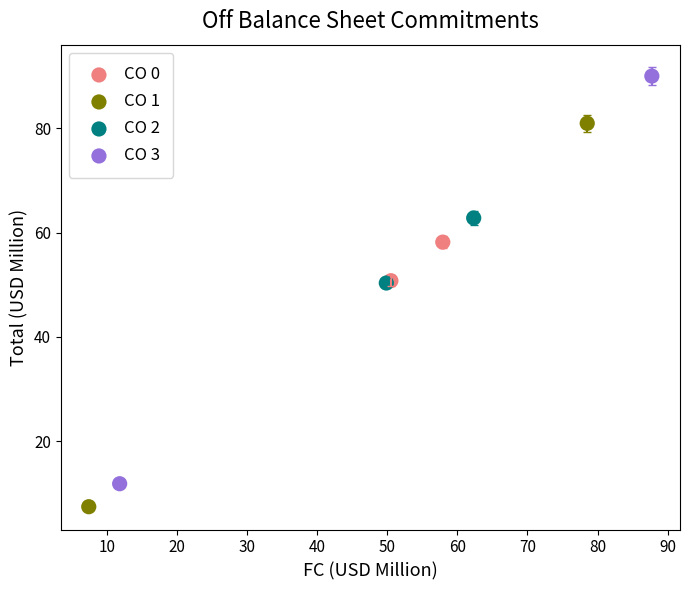

What are all the series names shown in the legend?

CO 0, CO 1, CO 2, CO 3